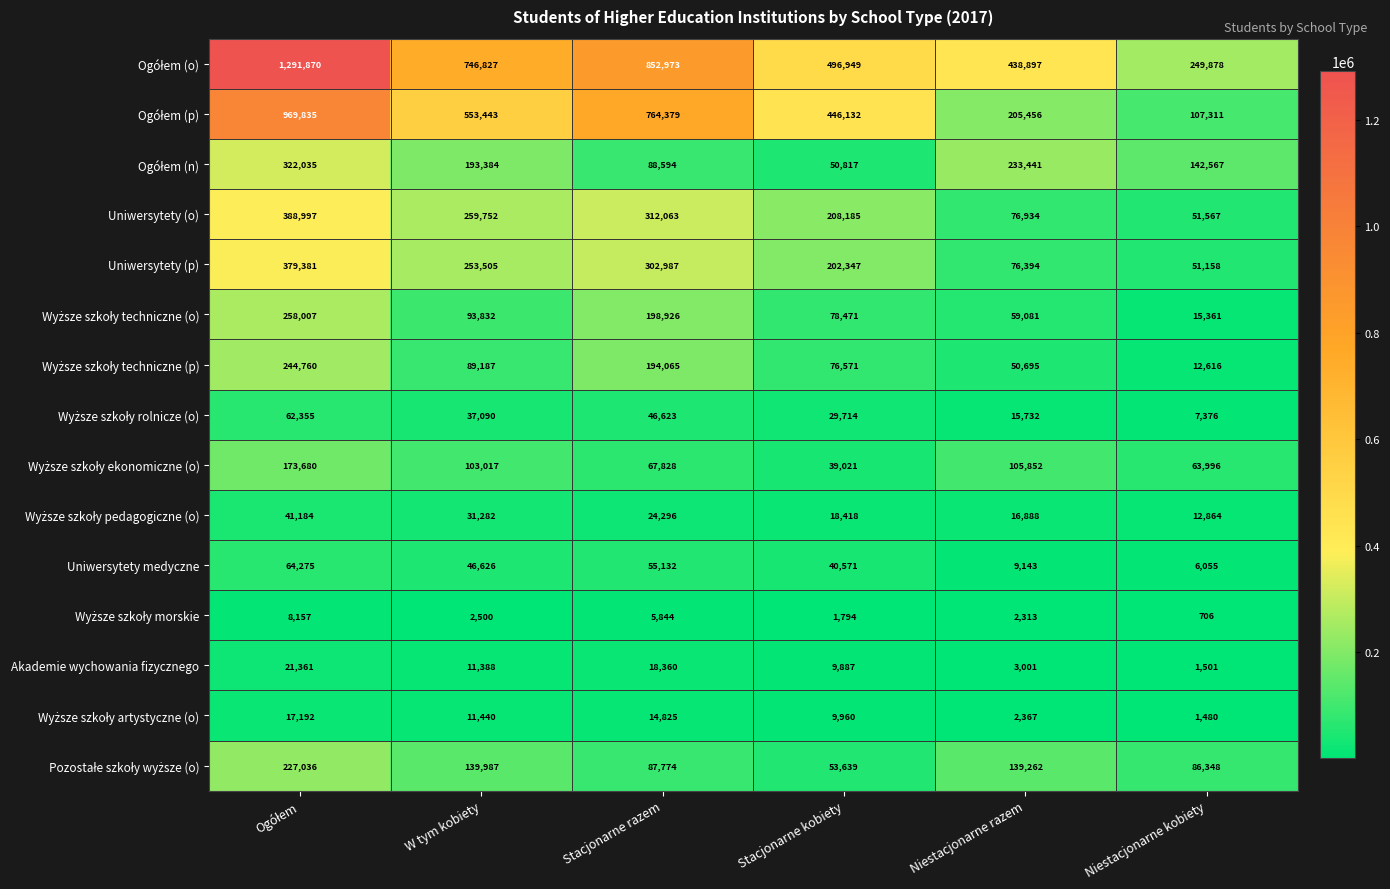

The value of Uniwersytety (p) at Niestacjonarne kobiety is 51158. True or false?

True